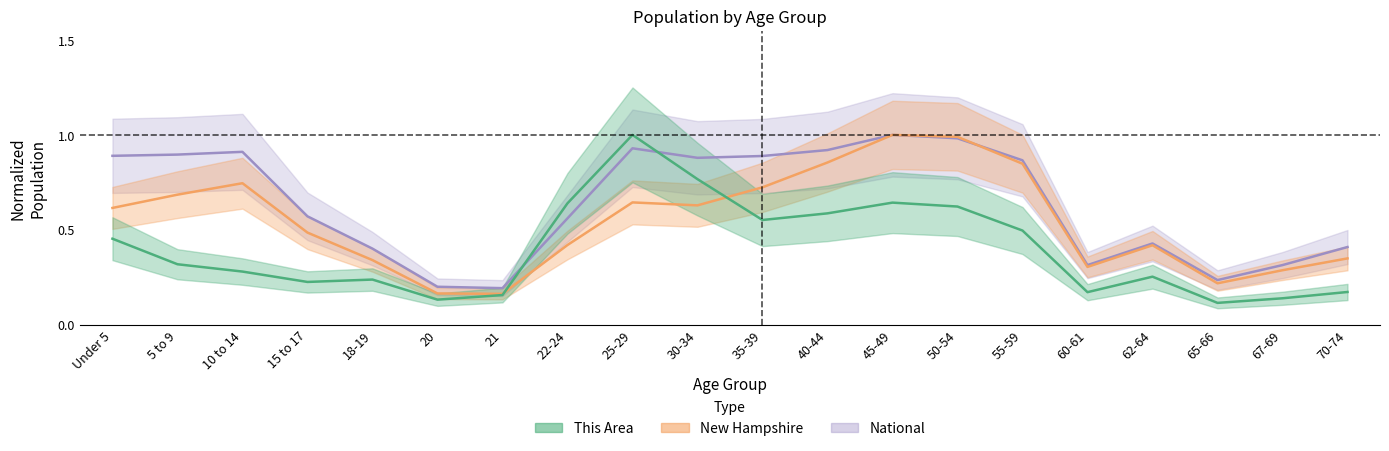

Where is This Area nearest to the value 0?

65-66